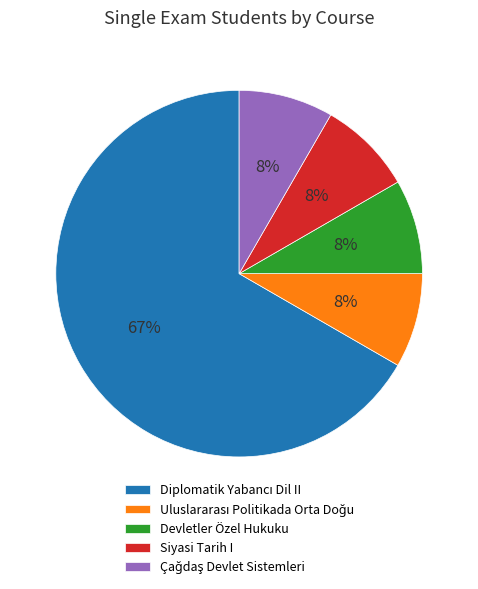

Is there any slice that represents more than half of the pie?

Yes